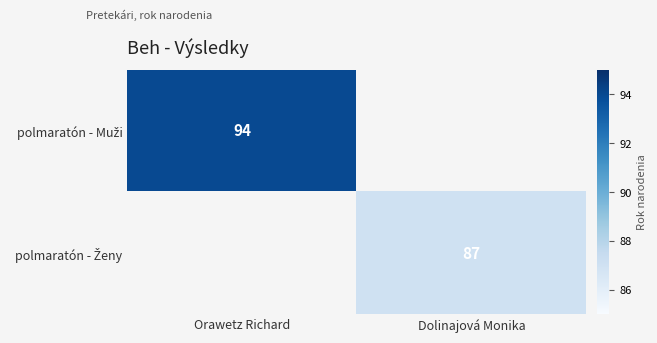

At which category does the chart reach its minimum across all series?

Dolinajová Monika